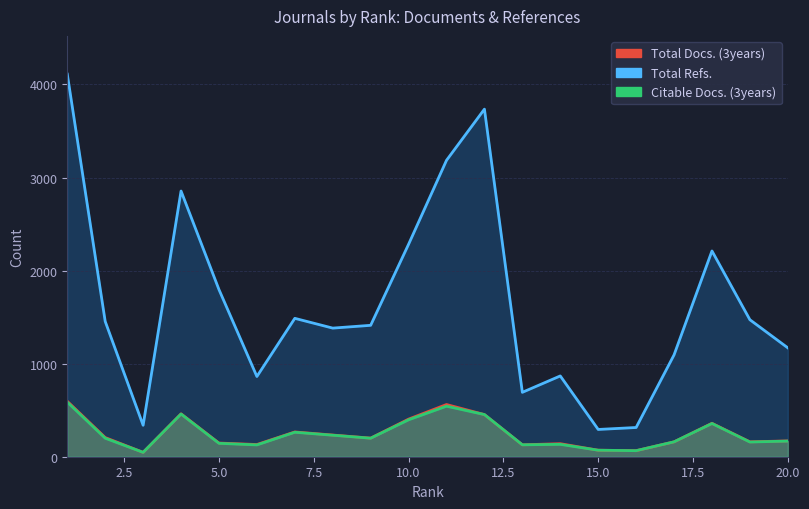

What is the value of the Citable Docs. (3years) point at the 12th from the left?

453